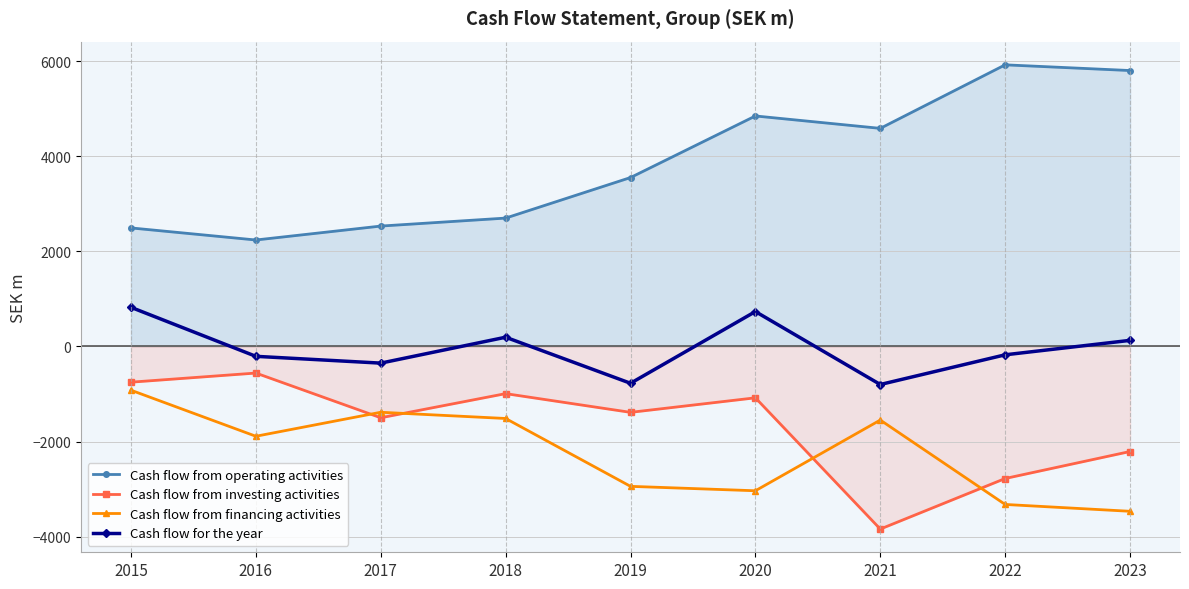

At which category does the chart reach its peak across all series?

2022